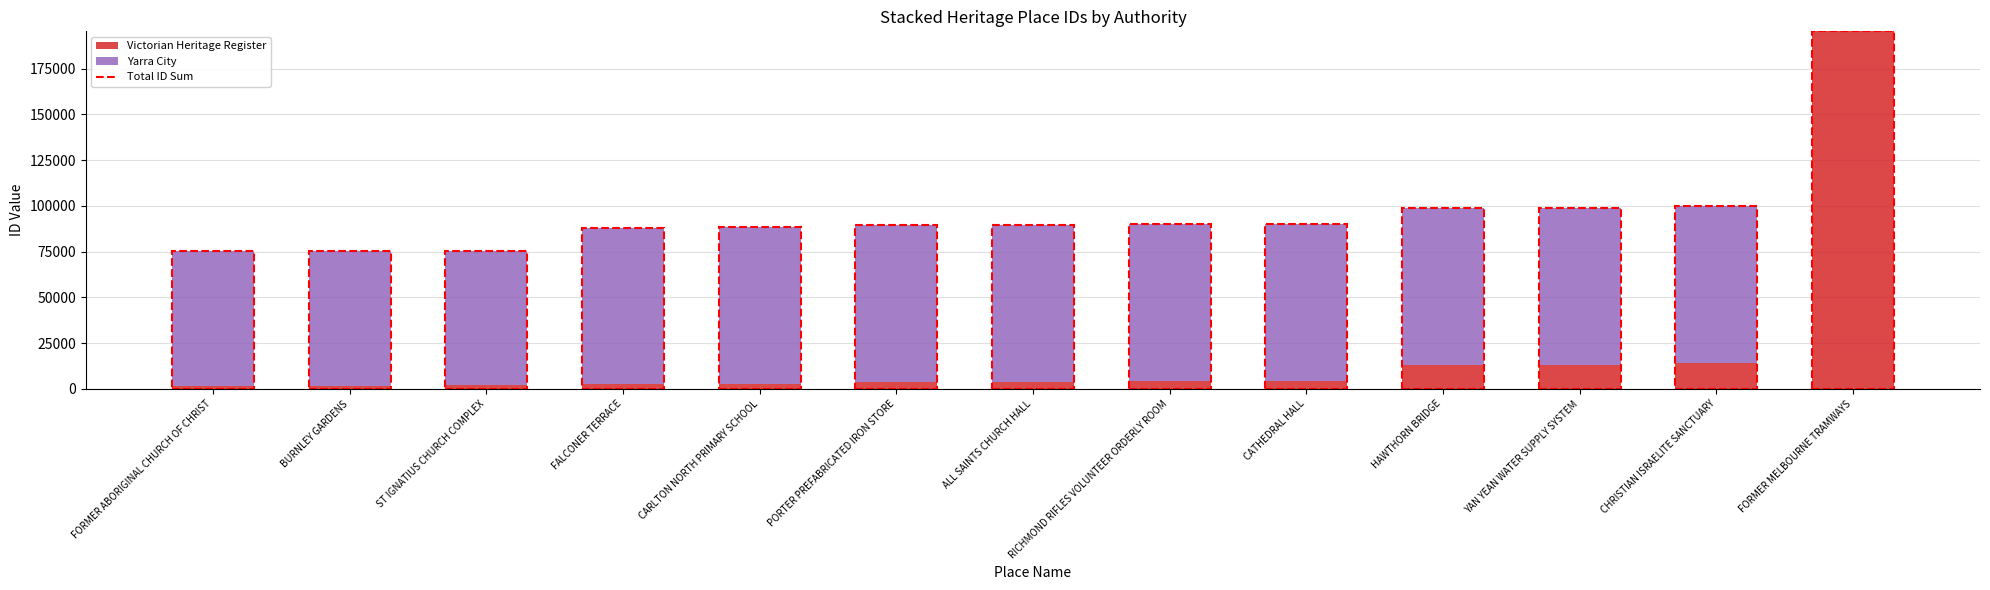

What is the difference between the Victorian Heritage Register values at ST IGNATIUS CHURCH COMPLEX and BURNLEY GARDENS?

193